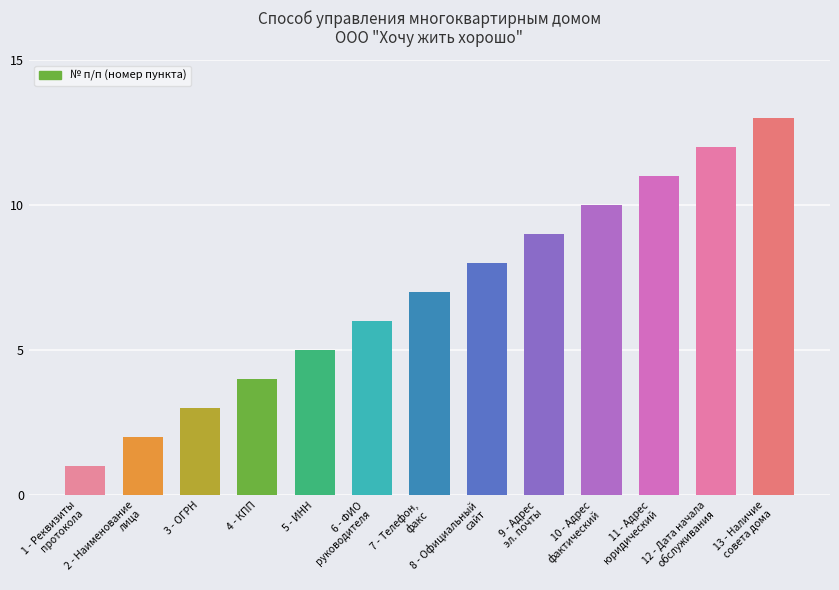

What is the label of the 1st bar from the left?

1 - Реквизиты
протокола